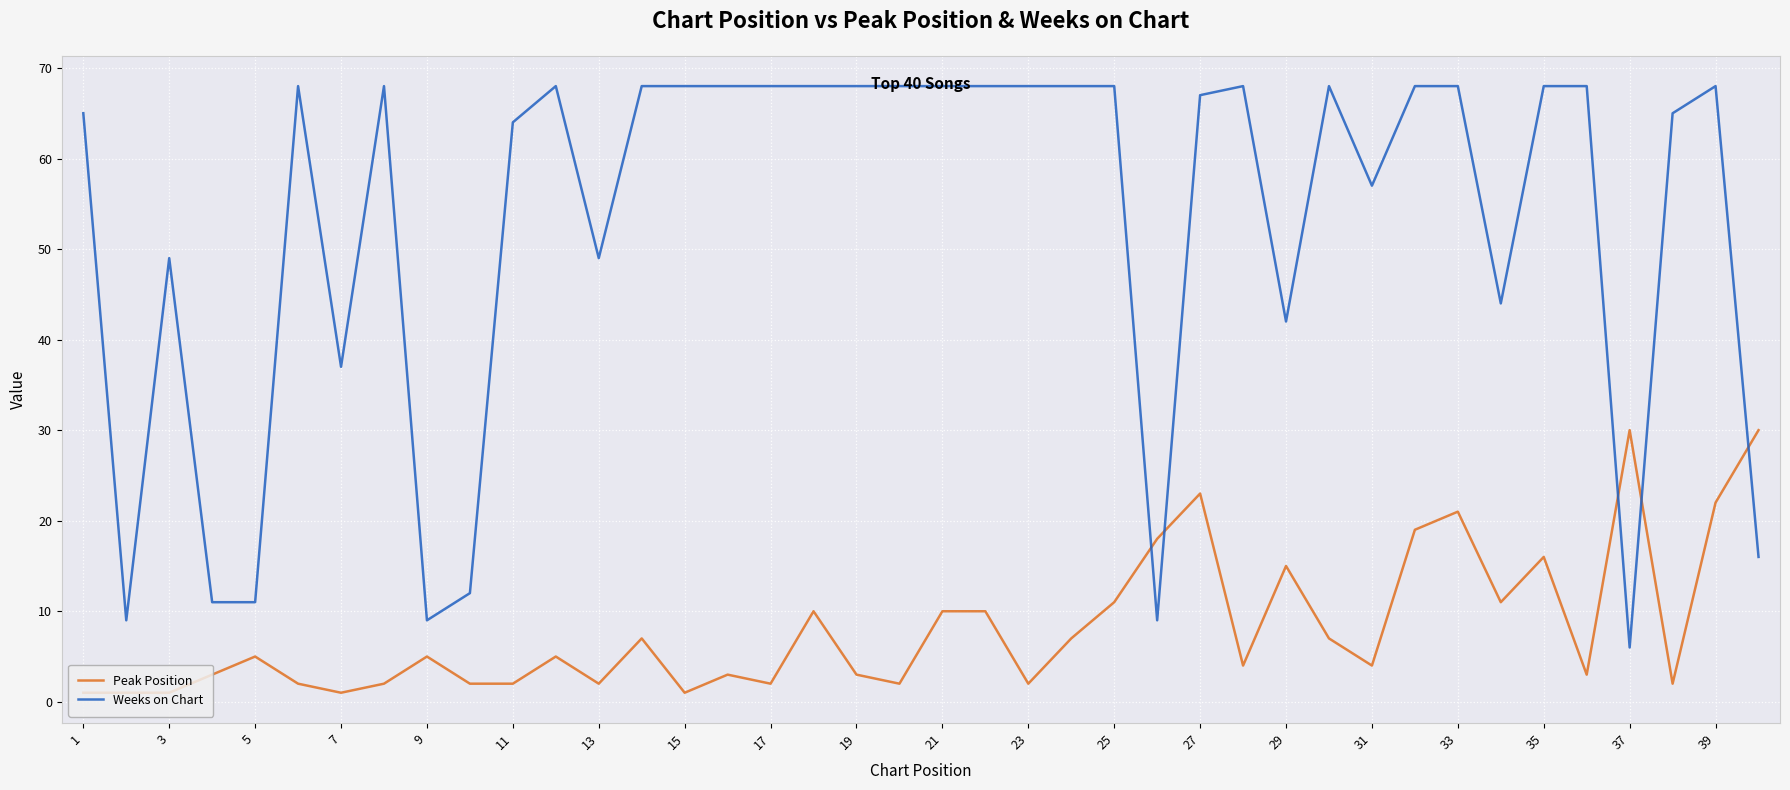

How many times do Peak Position and Weeks on Chart cross each other?

5